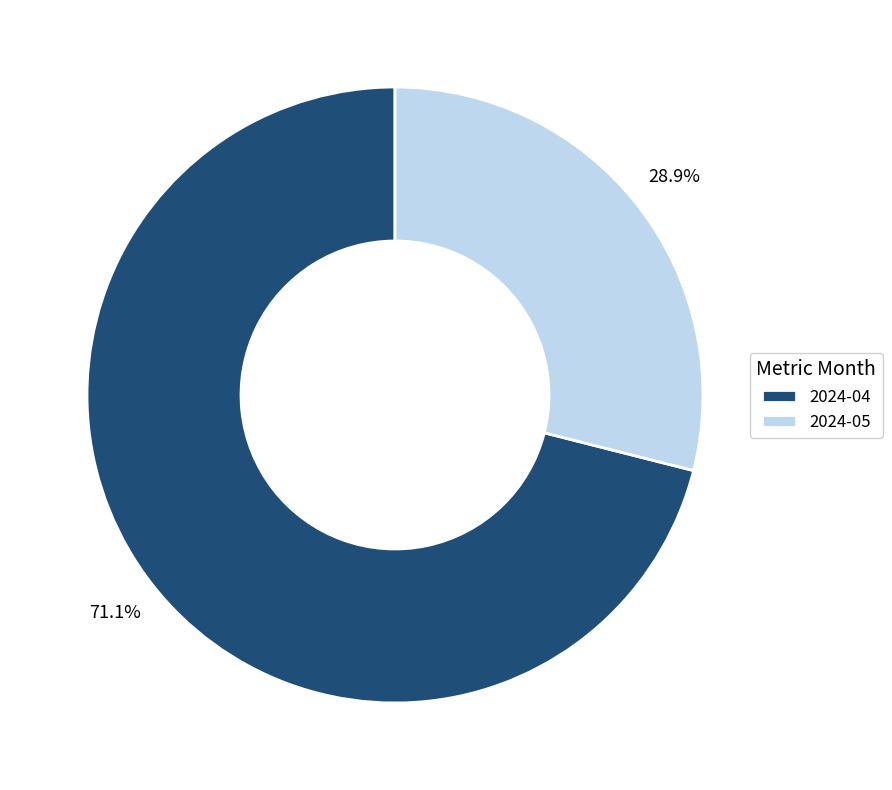

Which slice is the largest?

2024-04